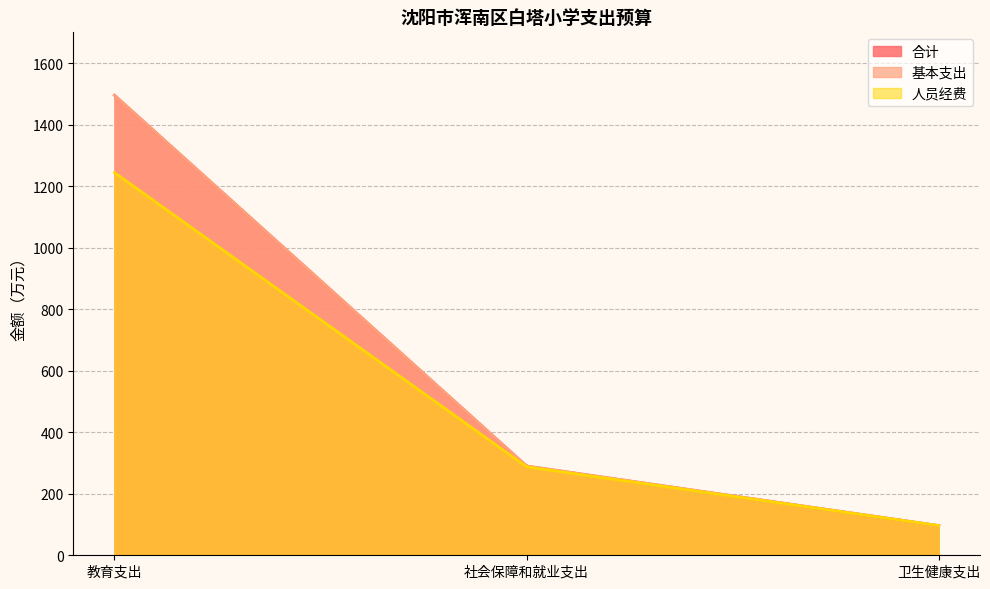

Which series has the largest range (max minus min)?

合计